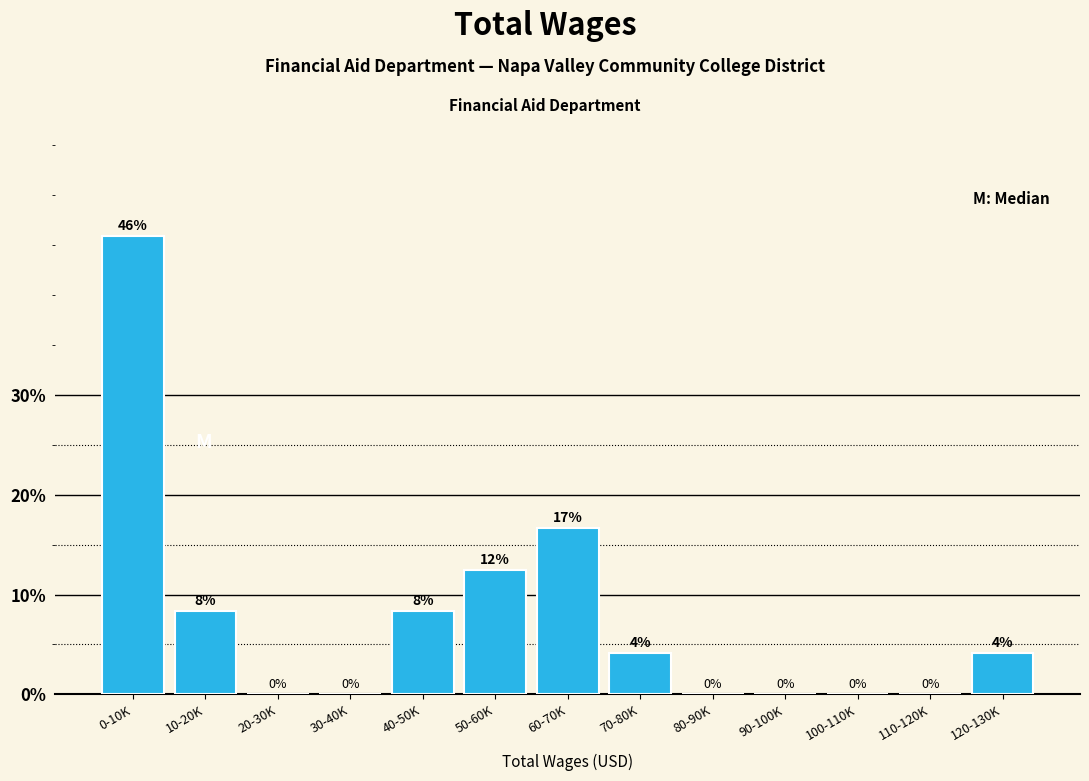

Which label corresponds to the largest value in the chart?

0-10K